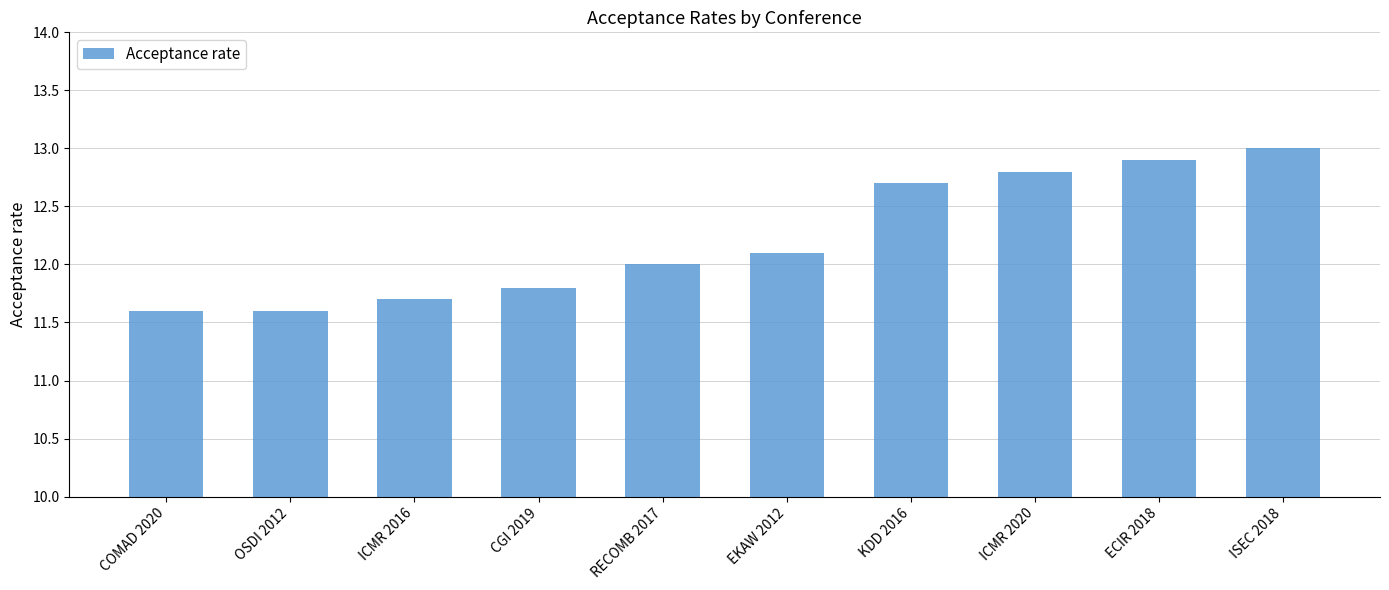

Reading left to right, list all the values displayed in this chart.

11.6	11.6	11.7	11.8	12.0	12.1	12.7	12.8	12.9	13.0